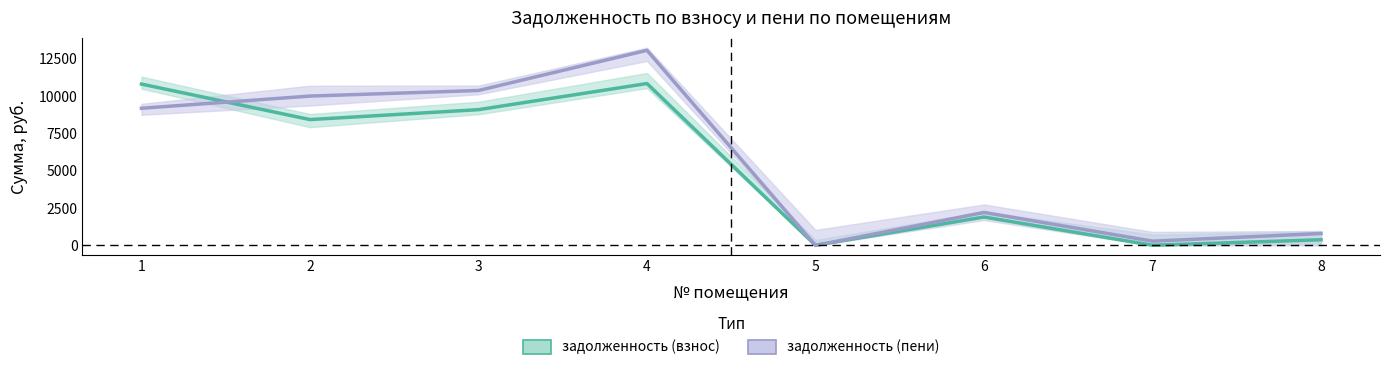

Which category has the lowest value in the задолженность (пени) series?

5